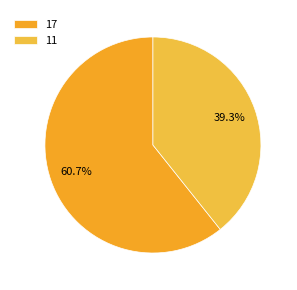

Combined, what portion of the pie is 11 and 17?

100.0%